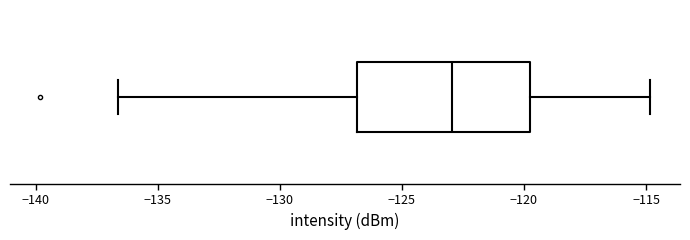

Transcribe this box plot: give where the median line is, the range the box spans, and where the two whiskers end, as read against the x-axis. The values are not printed on the chart, so give them approximately, as read against the axis.

median -123.0, box -127.0 to -119.5, whiskers -136.5 to -115.0